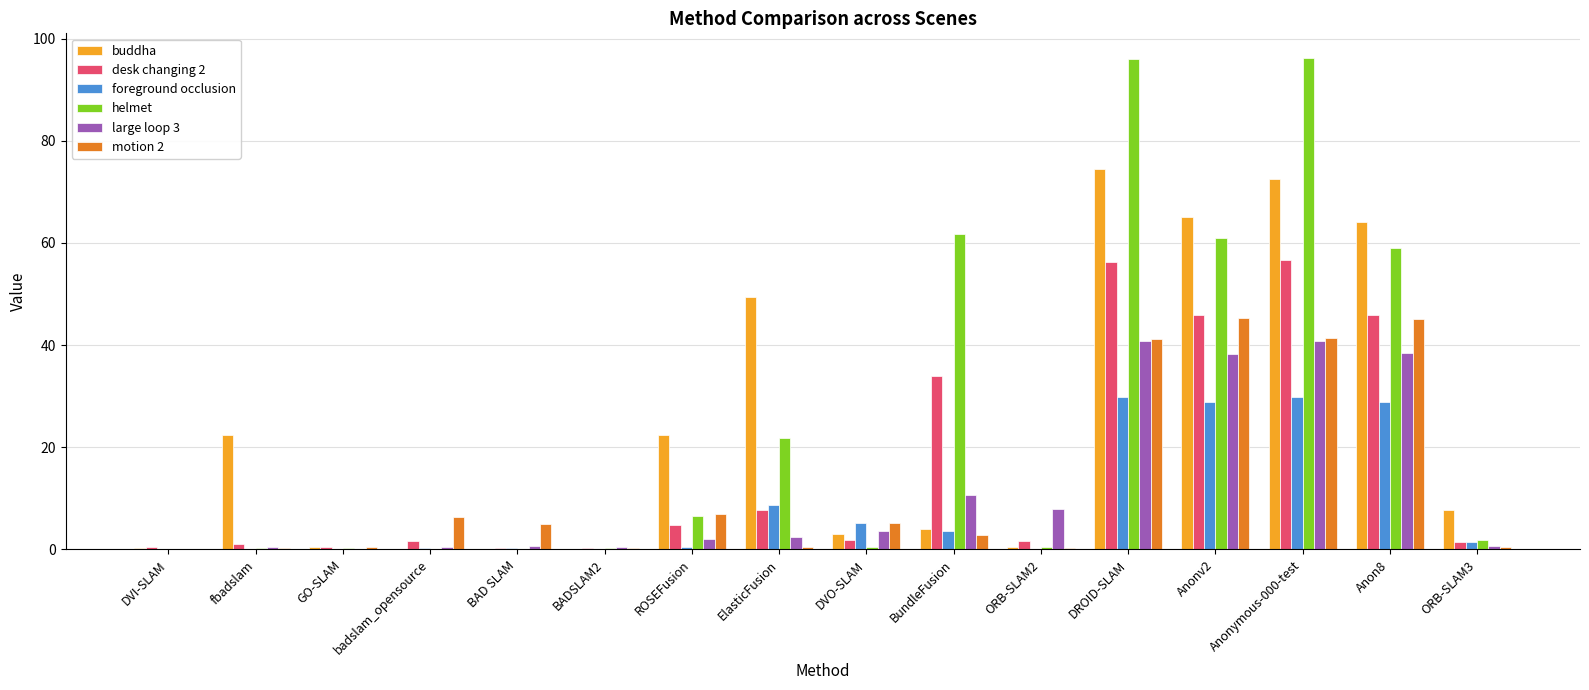

What is the greatest value displayed?

96.2